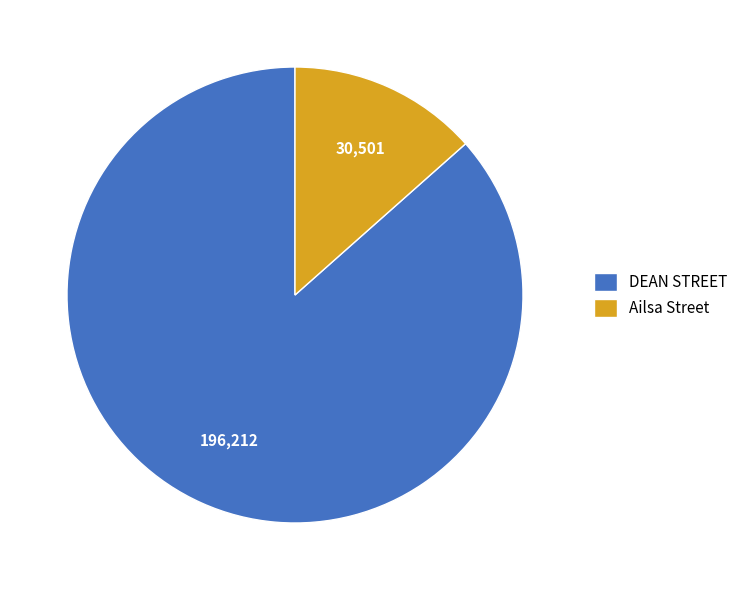

Which has a higher value, DEAN STREET or Ailsa Street?

DEAN STREET